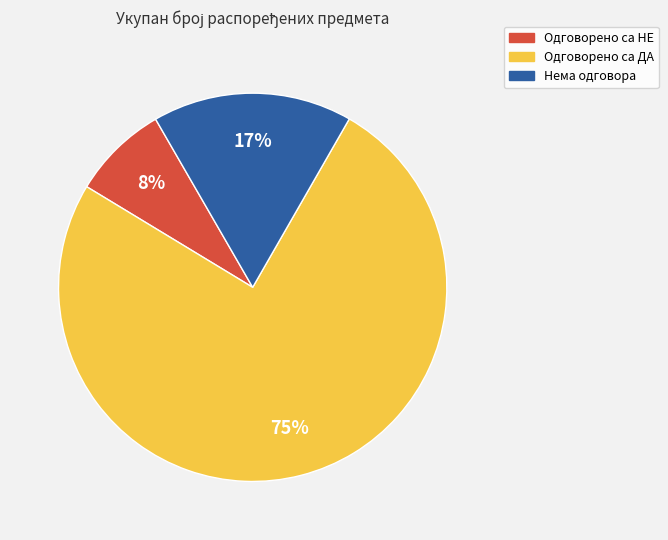

Combined, do Одговорено са ДА and Нема одговора account for over 50%?

Yes